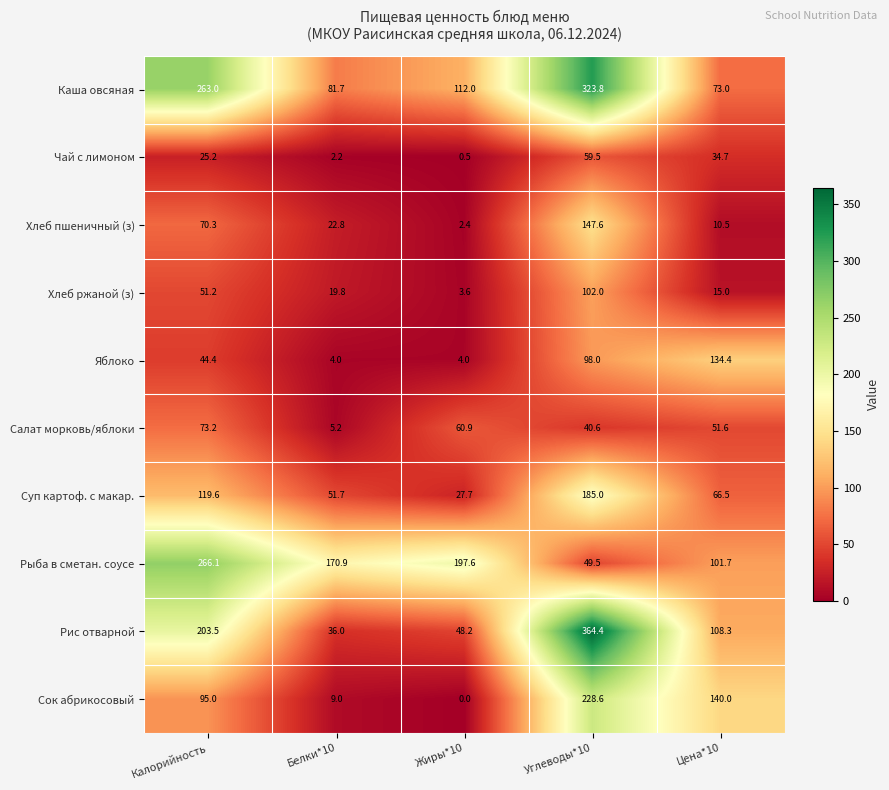

Which series has the largest range (max minus min)?

Рис отварной